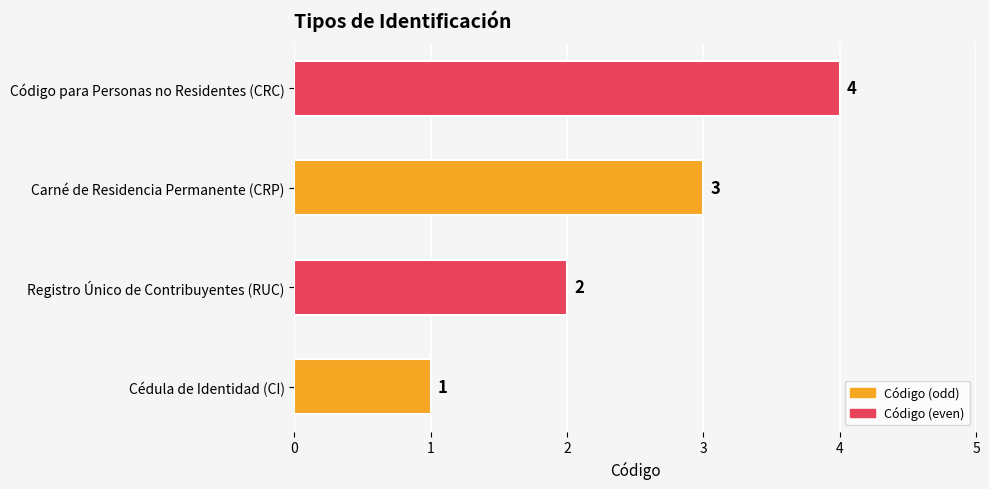

How many categories are shown in the chart?

4